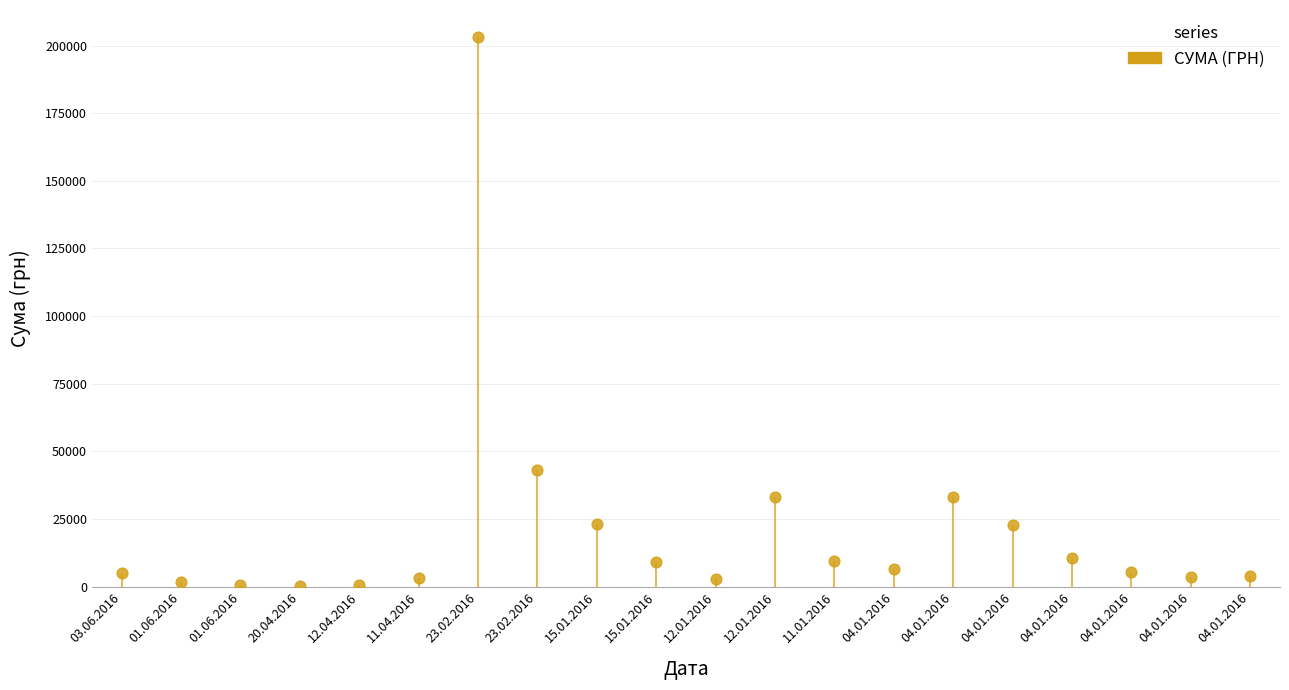

Approximately how many times larger is the value at 15.01.2016 compared to 11.01.2016?

2.4